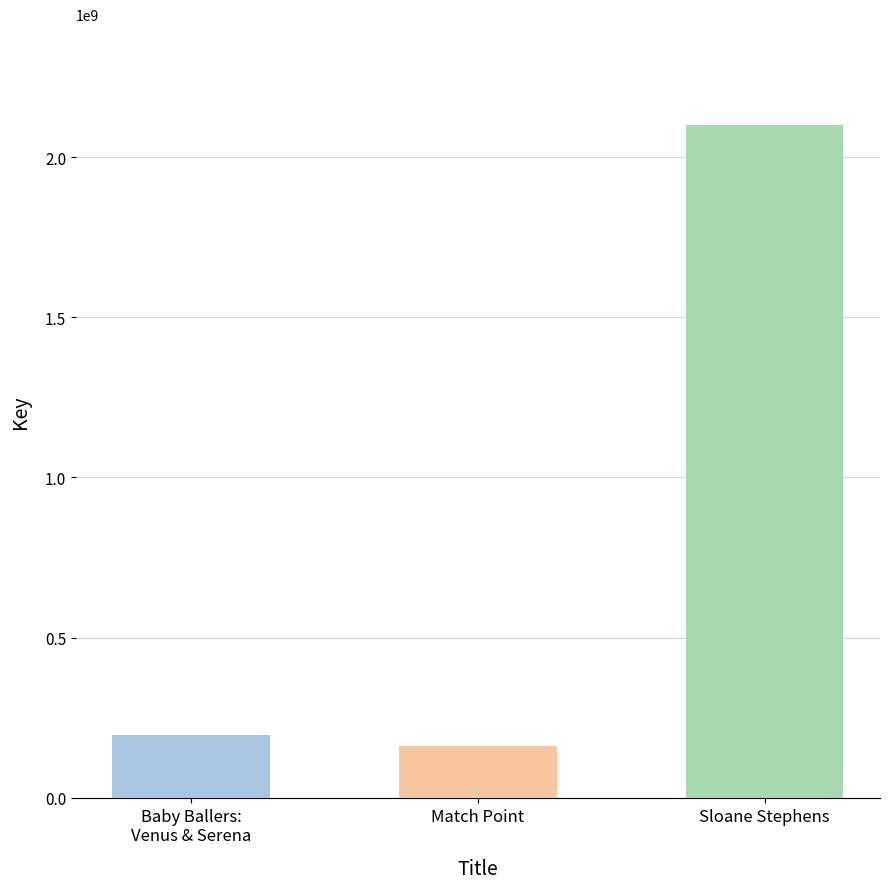

Approximately how many times larger is the value at Baby Ballers:
Venus & Serena compared to Sloane Stephens?

0.1